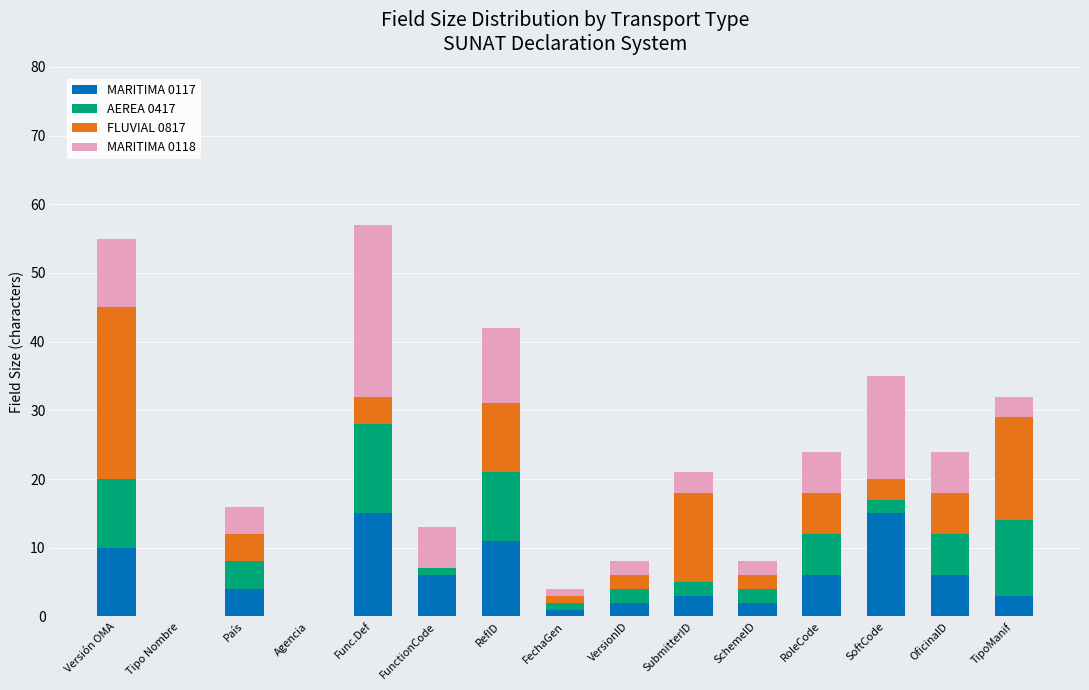

What is the total value across all series at SoftCode?

35